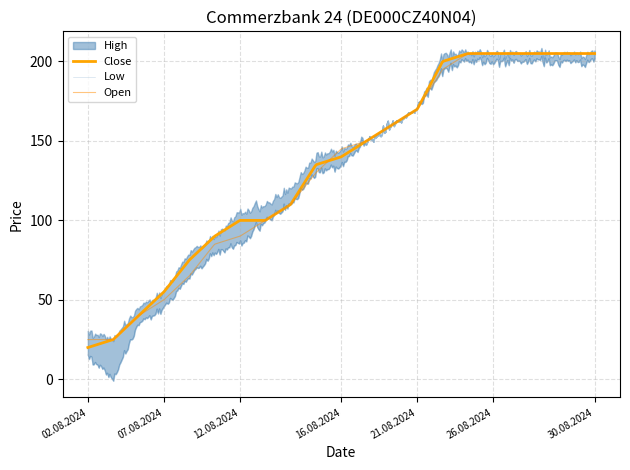

Does the chart display data point markers on the line(s)?

No